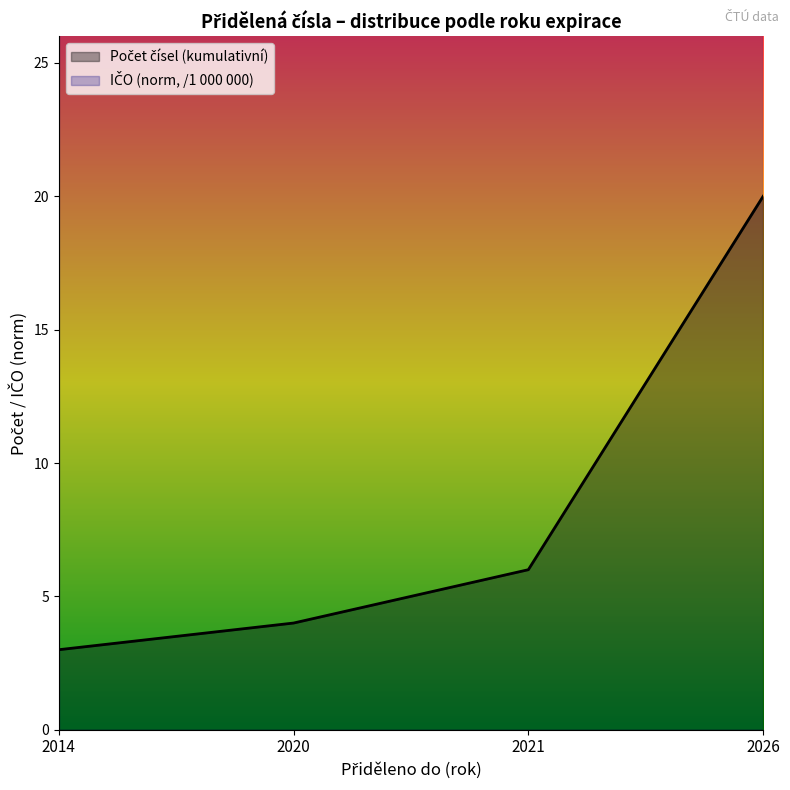

How many categories are shown in the chart?

4